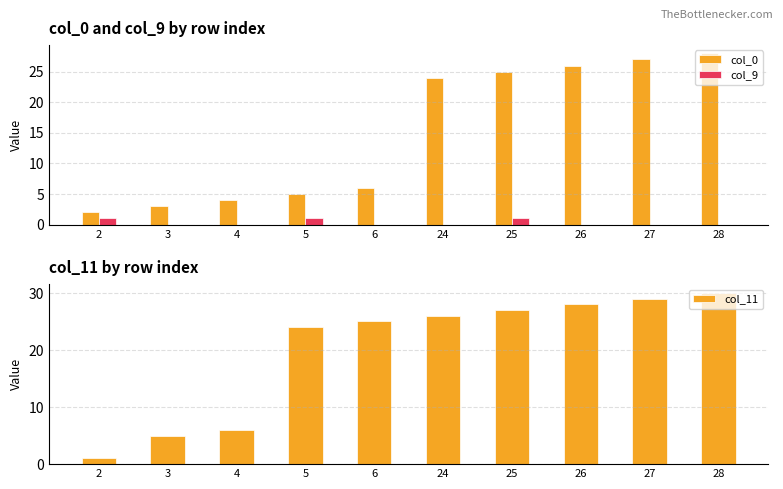

What is the difference between the maximum and minimum values in the col_9 series?

1